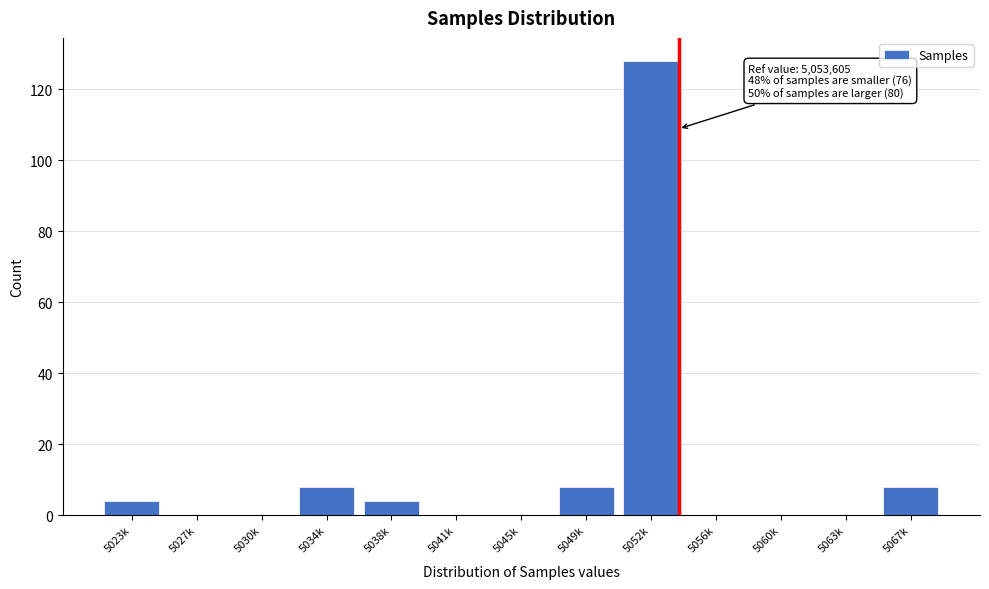

Reading right to left, extract all data points from this chart.

5067k=8	5063k=0	5060k=0	5056k=0	5052k=128	5049k=8	5045k=0	5041k=0	5038k=4	5034k=8	5030k=0	5027k=0	5023k=4